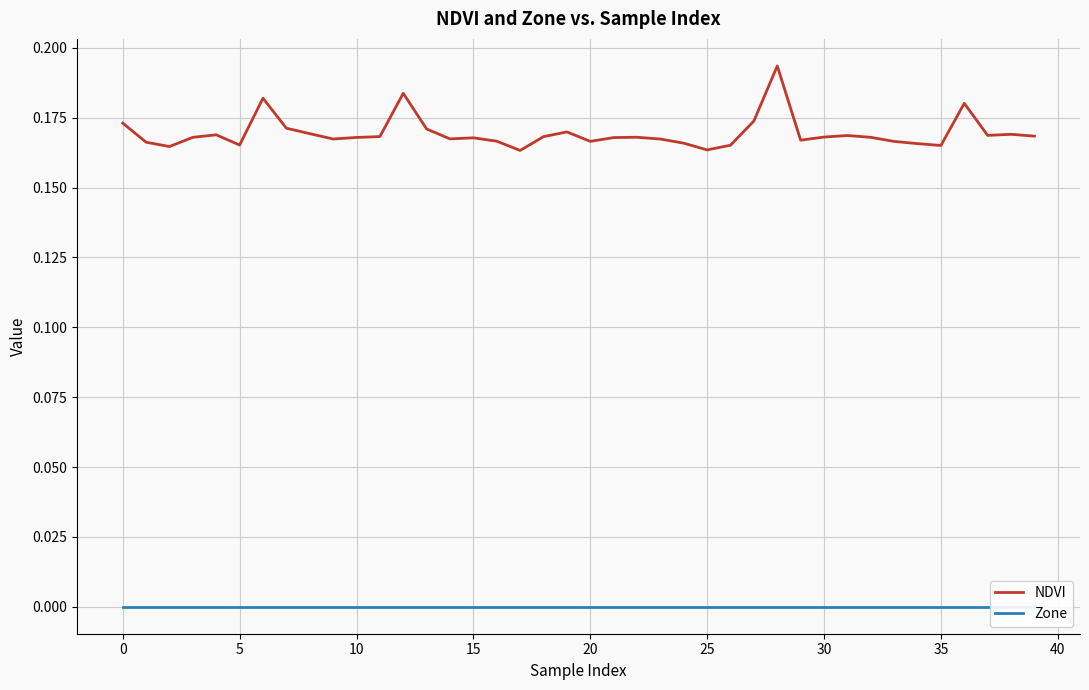

What is the label of the 39th point from the left?

38